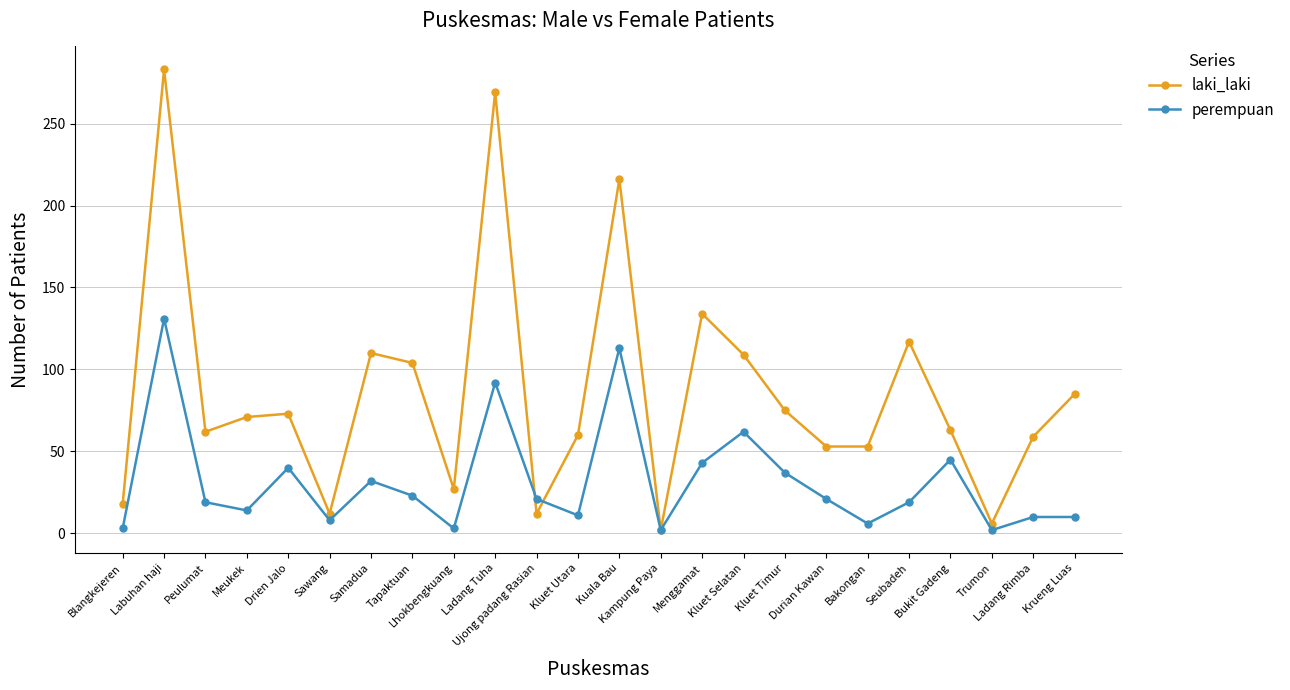

What are all the series names shown in the legend?

laki_laki, perempuan